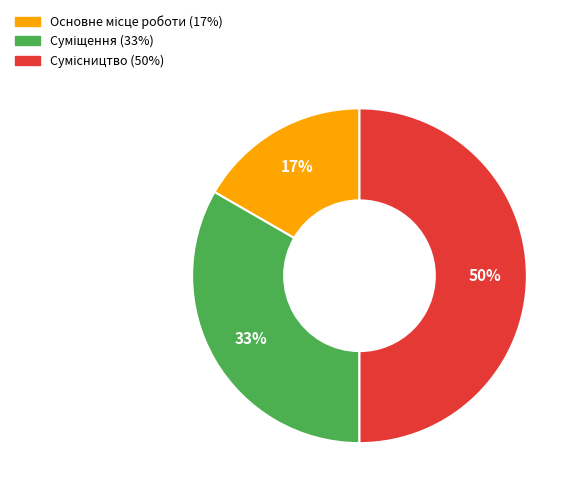

To the nearest percent, what is the difference between the largest and smallest slice percentages?

33%